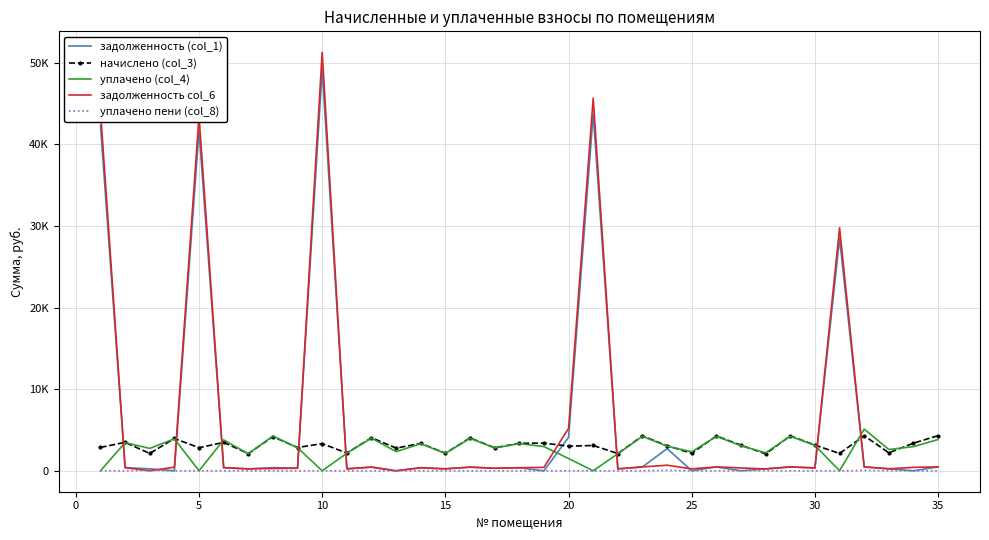

True or false: задолженность (col_1) and уплачено (col_4) intersect in this chart.

True